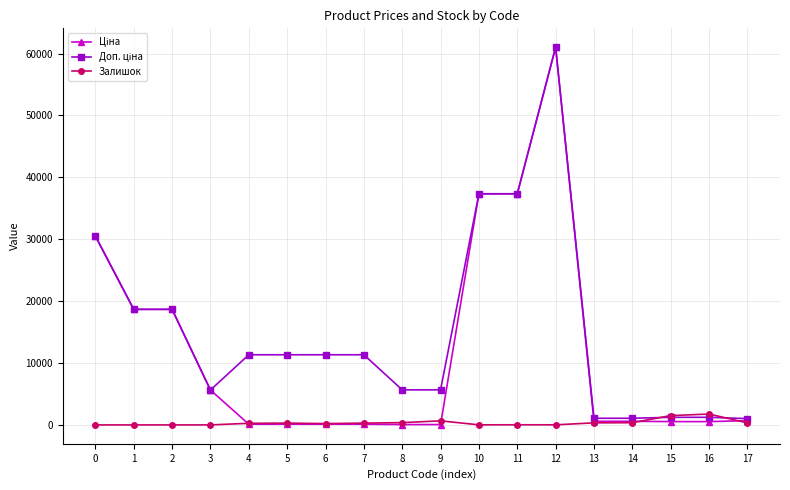

What is the greatest value displayed?

61024.7